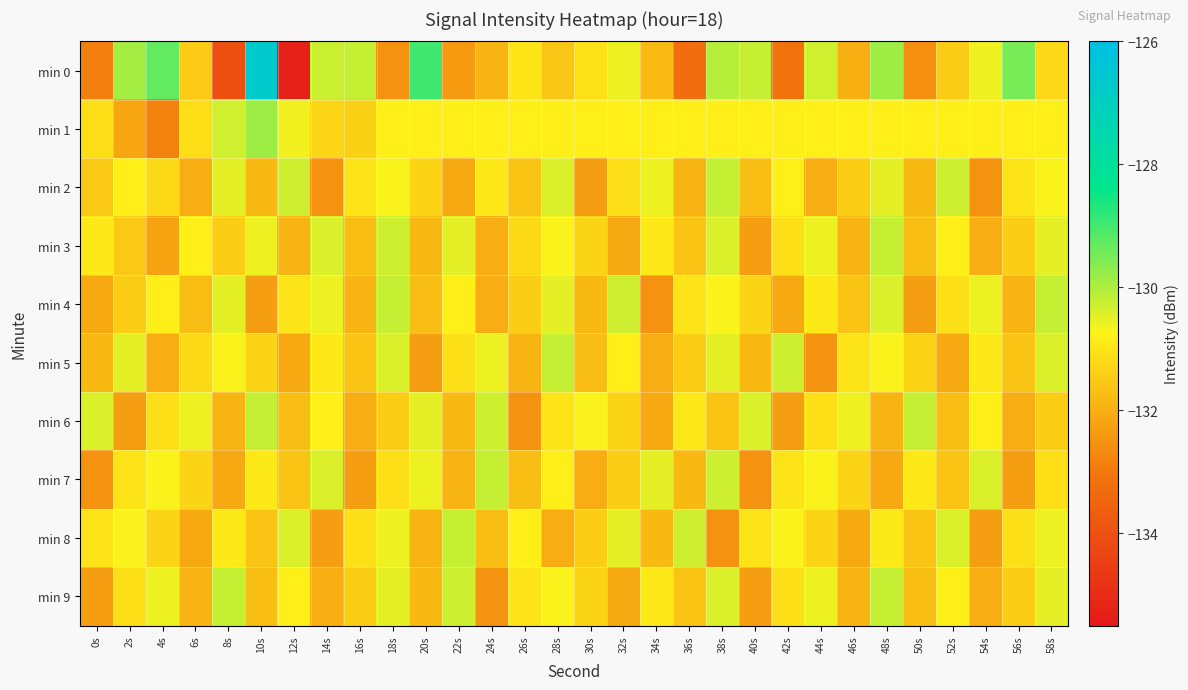

Between 8s and 58s, which series saw the biggest shift?

min 0